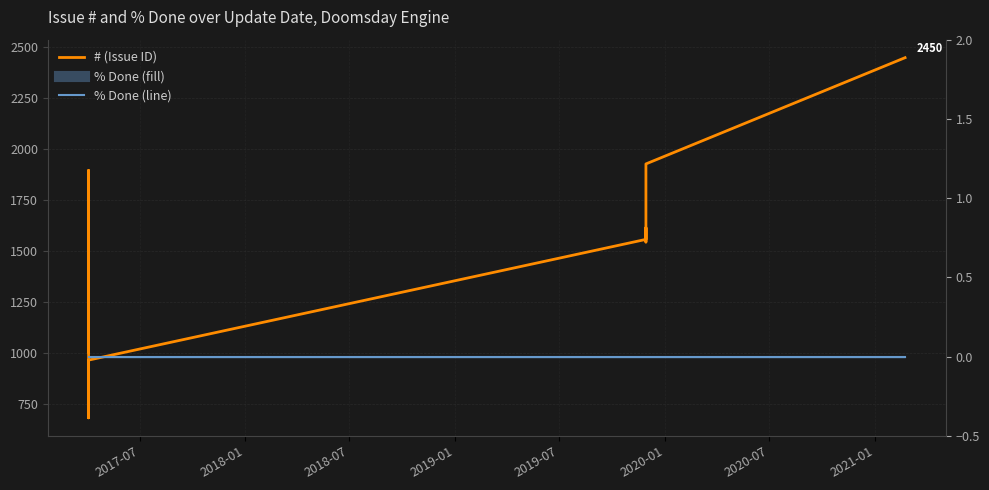

True or false: # and % Done line intersect in this chart.

False